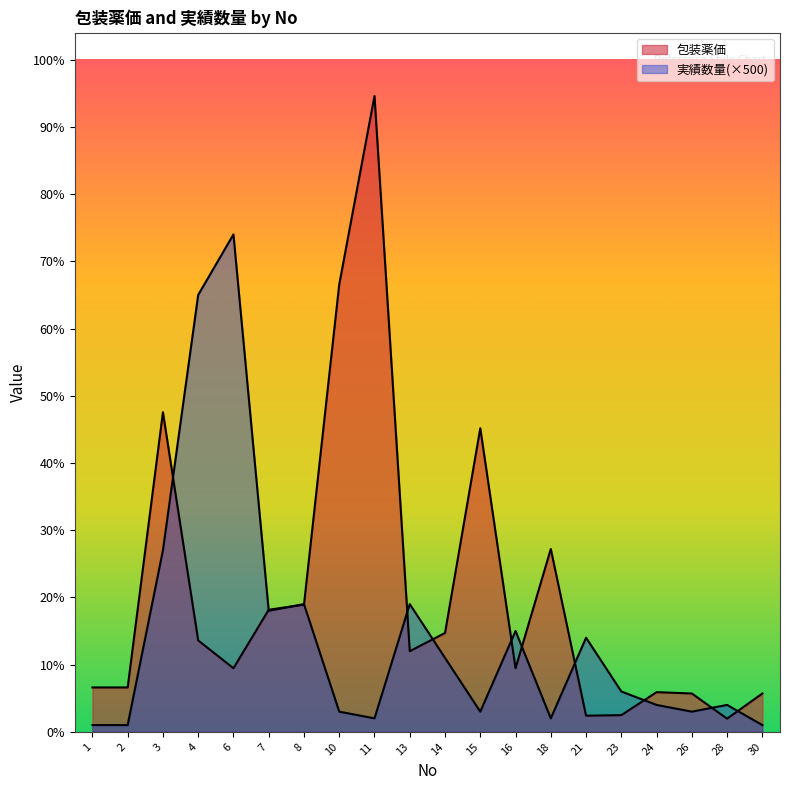

Is it true that 包装薬価 equals 22582 at 15?

True